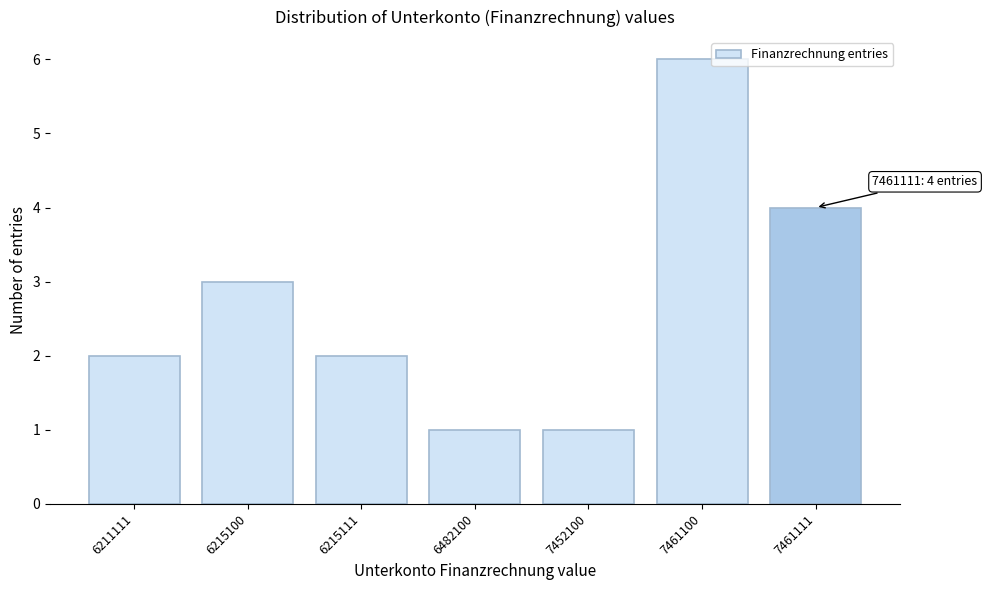

Reading left to right, what are all the values shown in this chart?

2	3	2	1	1	6	4